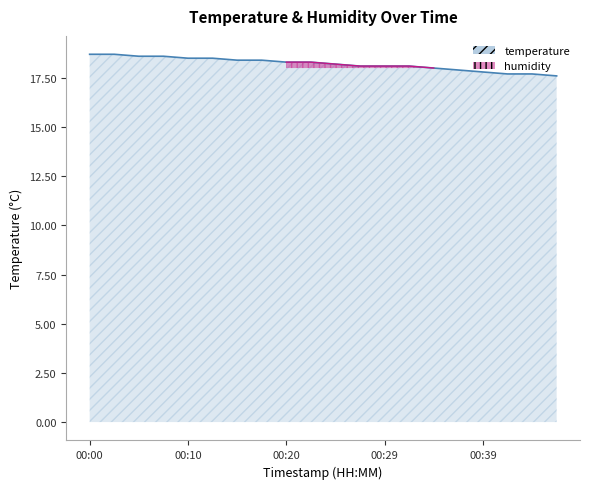

Rank the categories by value from highest to lowest.

00:00, 00:02, 00:05, 00:07, 00:10, 00:12, 00:15, 00:17, 00:20, 00:22, 00:25, 00:27, 00:29, 00:32, 00:34, 00:37, 00:39, 00:42, 00:44, 00:47